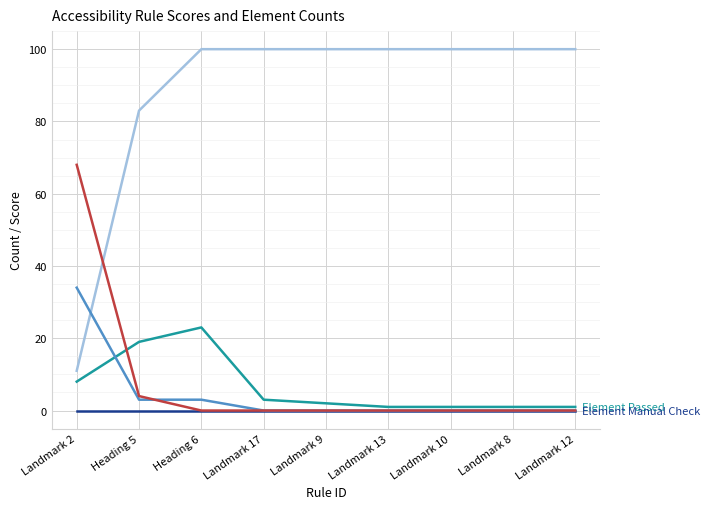

What is the total value across all series at Landmark 17?

103